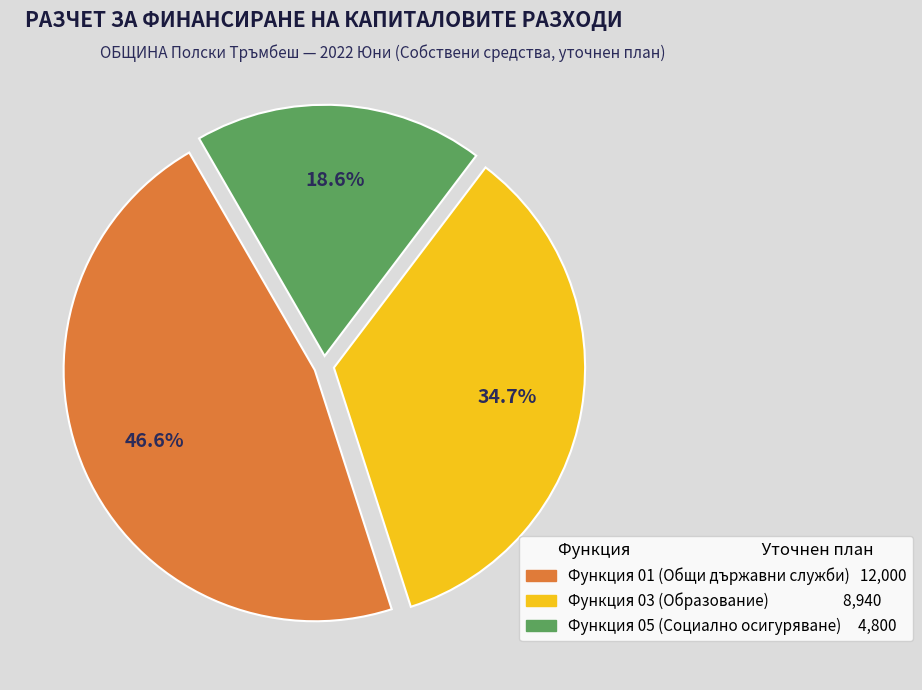

Is there a majority slice in this chart?

No